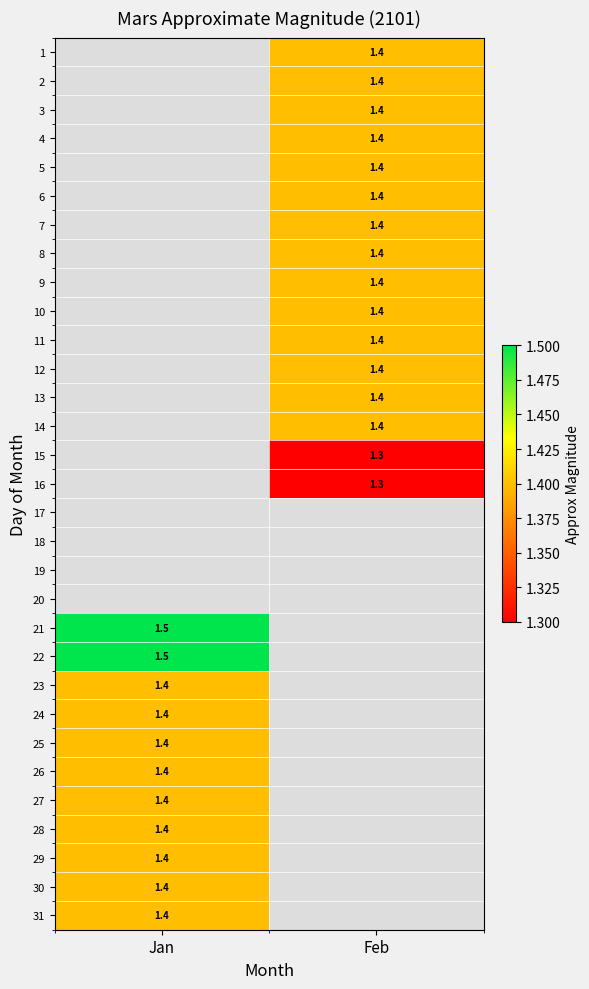

What is the smallest value displayed?

1.3